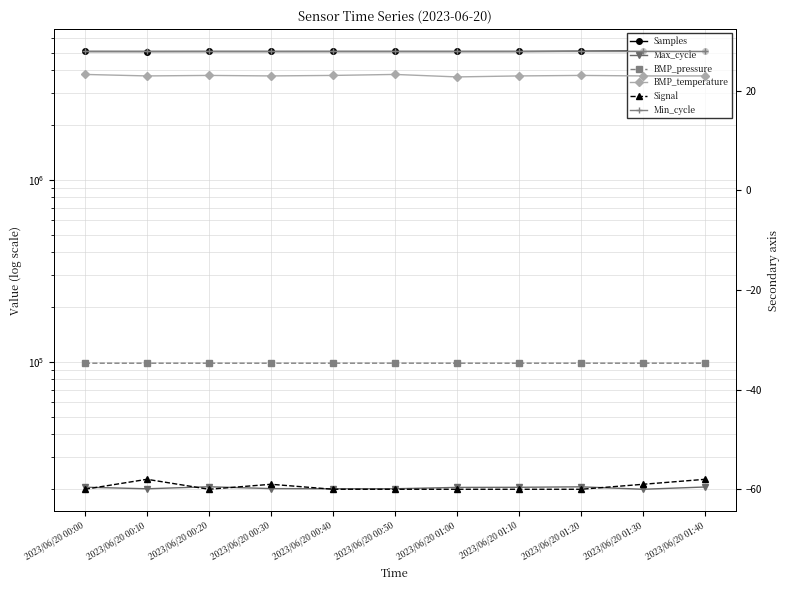

Reading left to right, transcribe all the data shown in this chart.

Samples: 5074067.0	5072313.0	5074111.0	5073192.0	5074192.0	5073527.0	5073038.0	5074048.0	5089757.0	5103103.0	5074094.0
Max_cycle: 20451.0	20047.0	20564.0	20093.0	20055.0	20056.0	20401.0	20429.0	20548.0	19925.0	20507.0
BMP_pressure: 98236.0	98227.0	98231.0	98236.0	98233.0	98270.0	98237.0	98235.0	98249.0	98255.0	98298.0
BMP_temperature: 23.3	23.0	23.1	23.0	23.1	23.3	22.8	23.0	23.1	23.0	23.0
Signal: -60.0	-58.0	-60.0	-59.0	-60.0	-60.0	-60.0	-60.0	-60.0	-59.0	-58.0
Min_cycle: 28.0	28.0	28.0	28.0	28.0	28.0	28.0	28.0	28.0	28.0	28.0